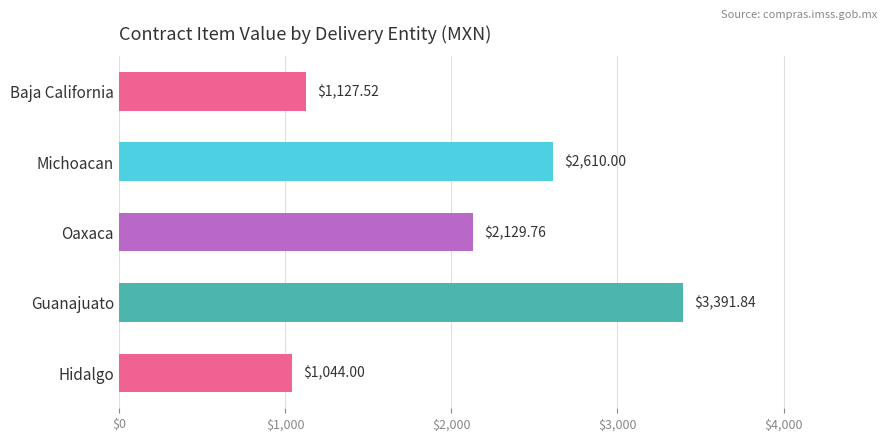

List the labels in order of value, smallest first.

Hidalgo, Baja California, Oaxaca, Michoacan, Guanajuato